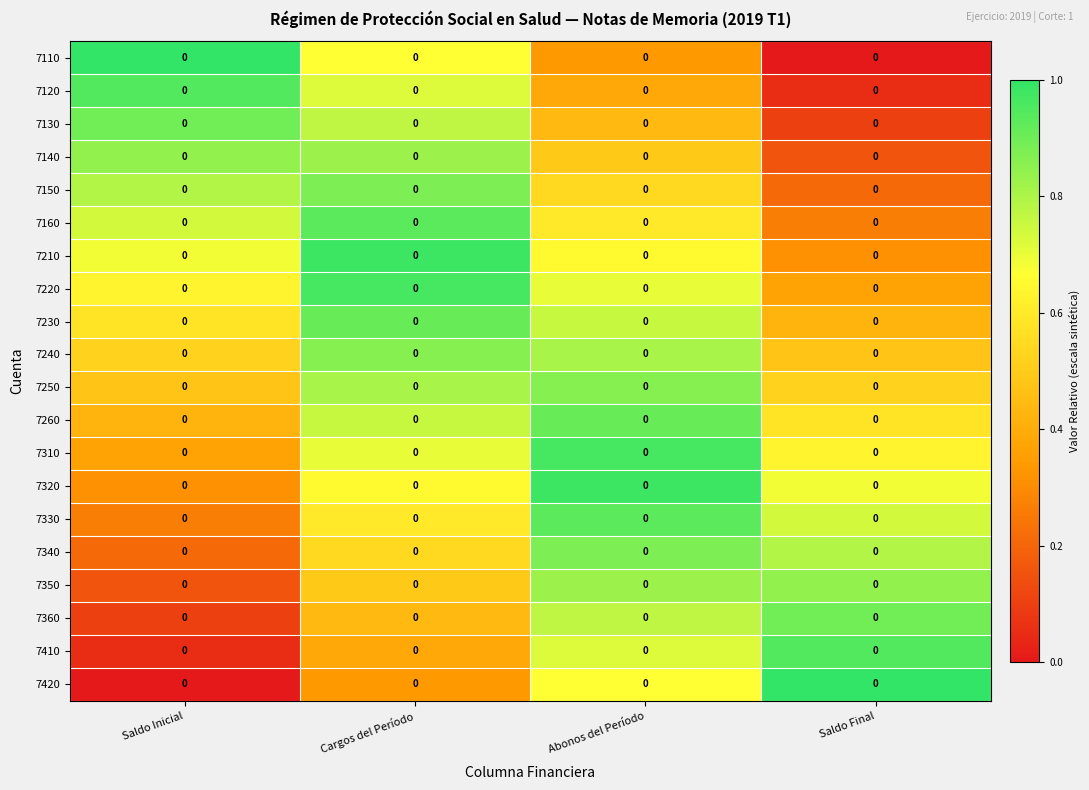

Is it true that 7260 equals 0.2 at Saldo Final?

False